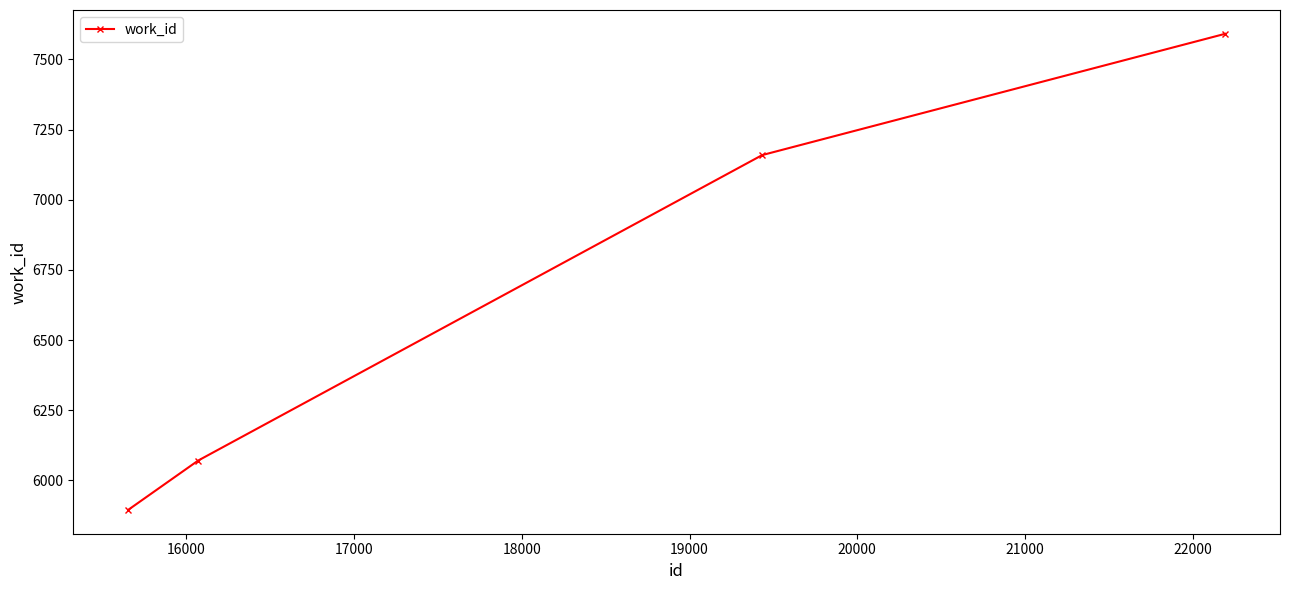

What is the difference between the maximum and minimum values?

1696